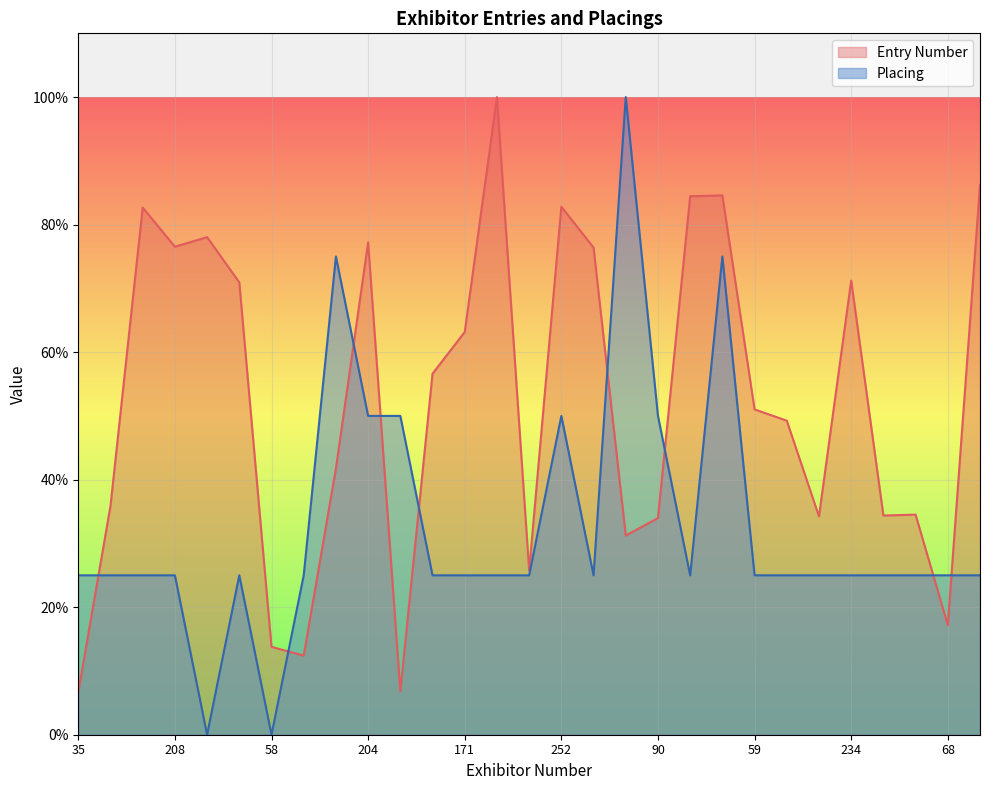

True or false: Placing has a value of 17.0 at 252.

False